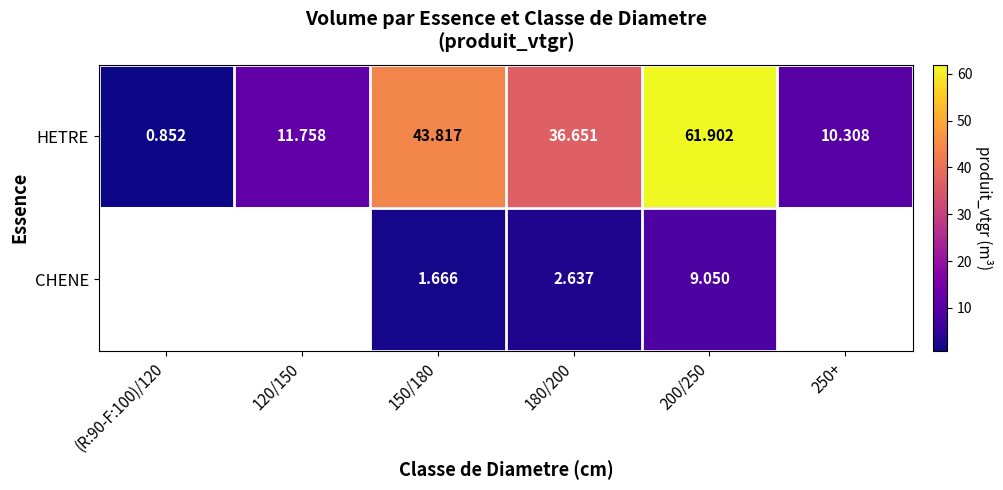

How many data points in HETRE are less than 36?

3